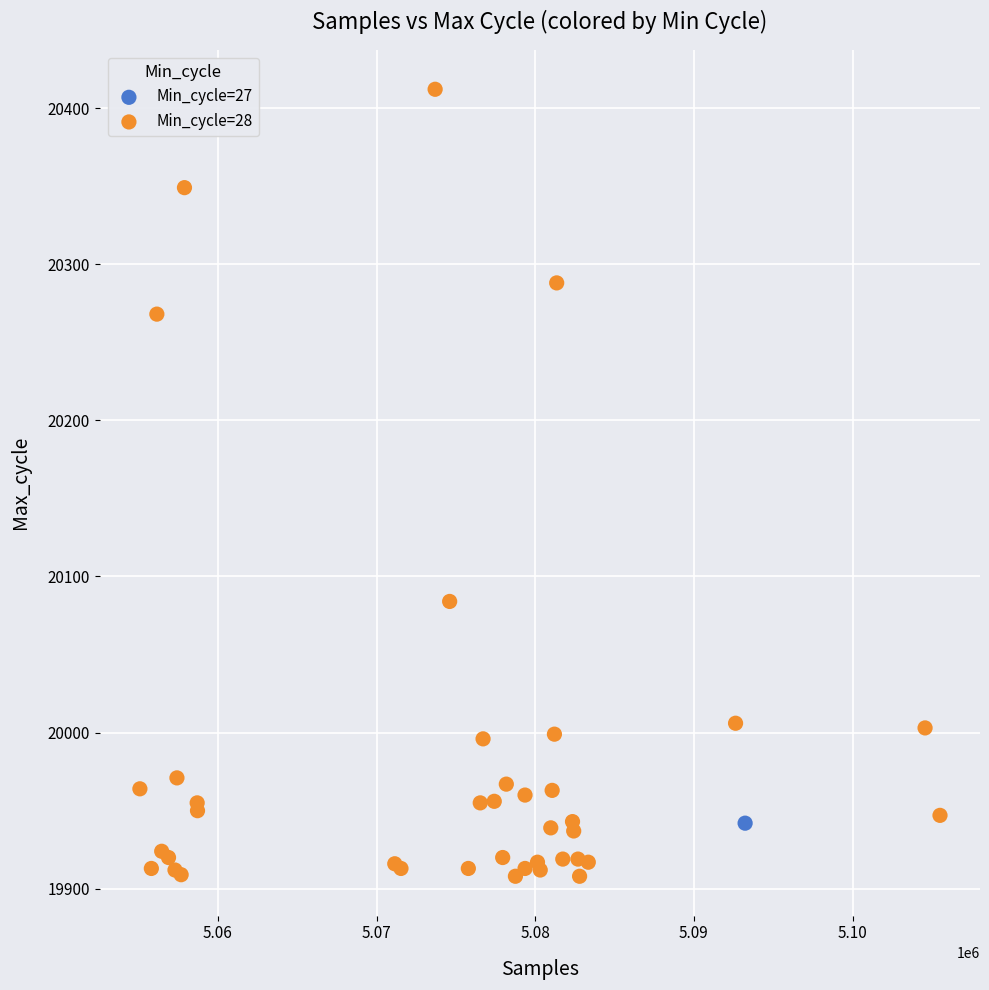

What are all the series names shown in the legend?

Min_cycle=27, Min_cycle=28